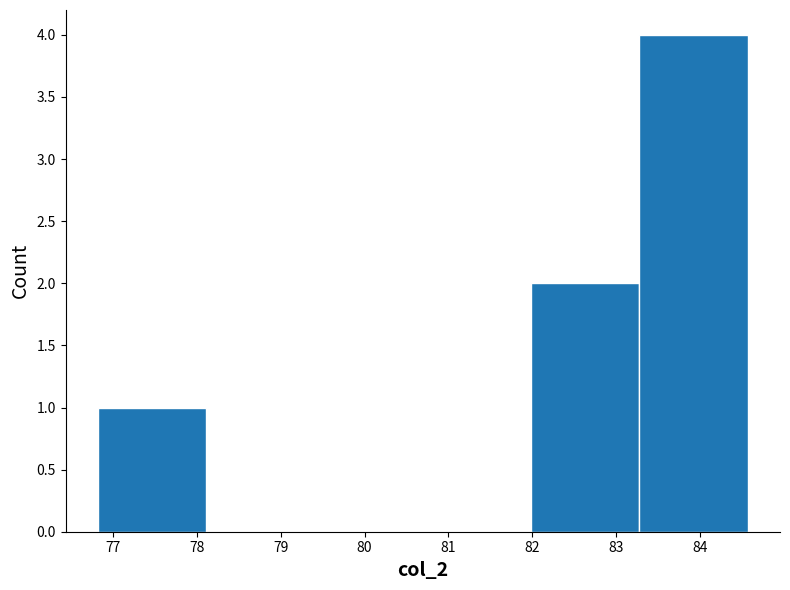

Reading left to right, transcribe this chart: for each bar, give the range it covers on the x-axis and its height. Neither the bar edges nor the heights are printed on the chart, so give them approximately, as read against the axes.

76.8 to 78.1: 1
78.1 to 79.4: 0
79.4 to 80.7: 0
80.7 to 82.0: 0
82.0 to 83.3: 2
83.3 to 84.6: 4